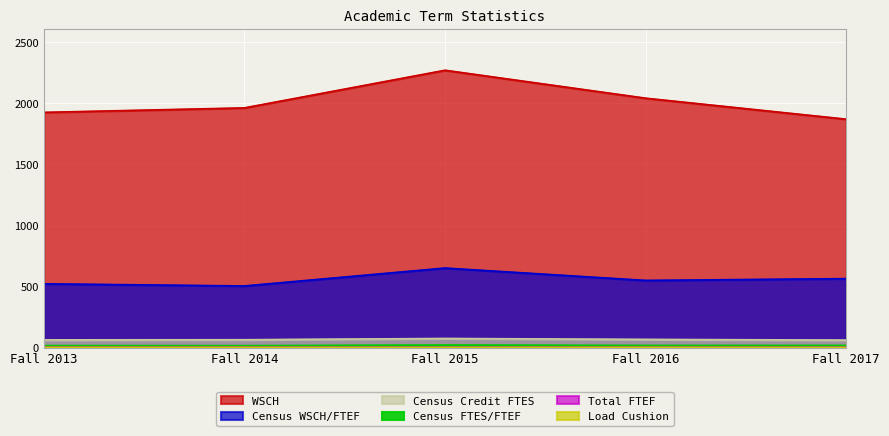

What are all the series names shown in the legend?

WSCH, Census WSCH/FTEF, Census Credit FTES, Total FTEF, Load Cushion, Census FTES/FTEF